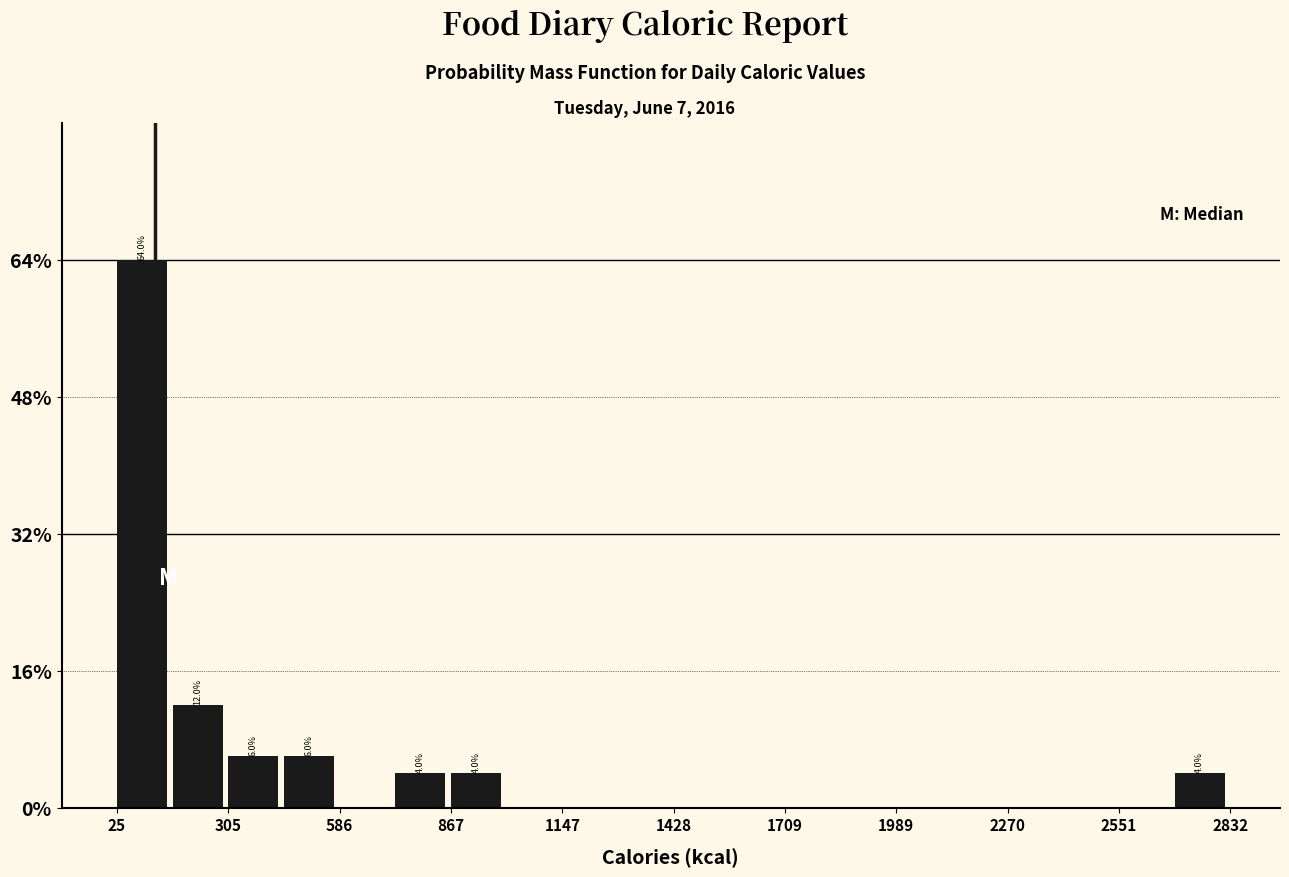

Around what value on the x-axis is the tallest bar? Give the approximate position of its centre, as read against the axis.

100